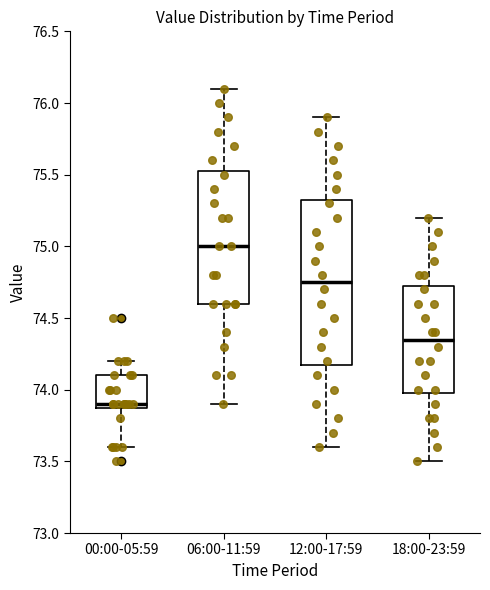

Comparing the boxes themselves (not the whiskers), which one is the tallest?

12:00-17:59